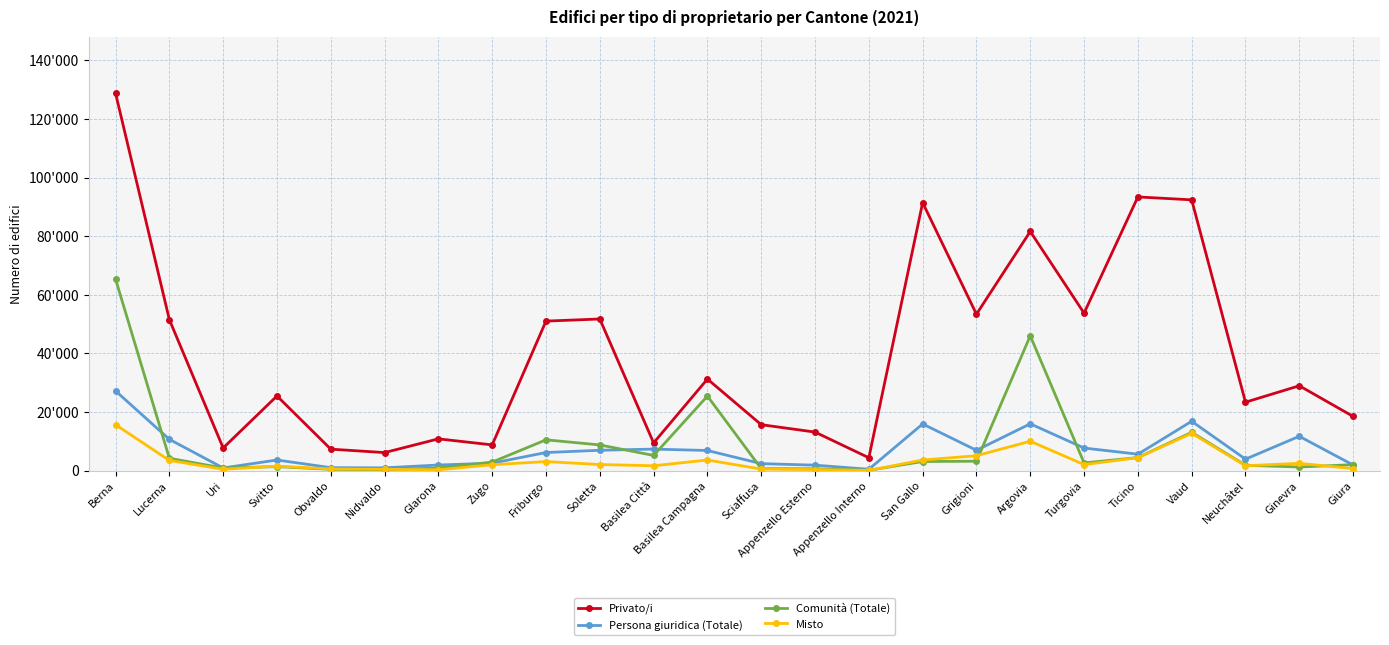

Where does the Persona giuridica (Totale) series first go above 6188?

Berna